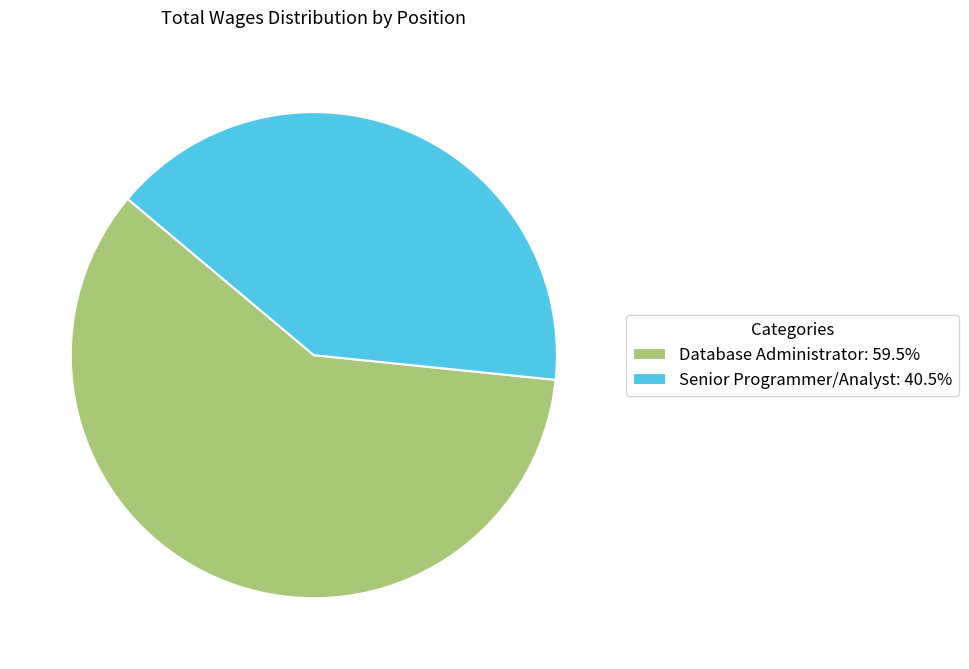

Does Database Administrator account for over 50% of the chart?

Yes